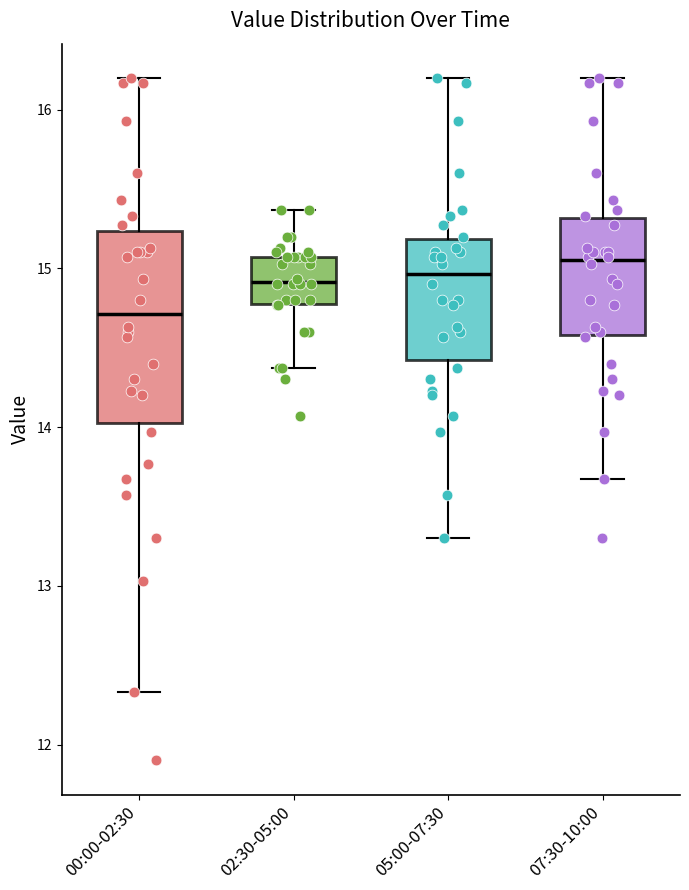

Reading left to right, transcribe this box plot: for each box, give where its median line is, the range the box spans, and where its two whiskers end, as read against the y-axis. The values are not printed on the chart, so give them approximately, as read against the axis.

00:00-02:30: median 14.7, box 14.0 to 15.2, whiskers 12.3 to 16.2
02:30-05:00: median 14.9, box 14.8 to 15.1, whiskers 14.4 to 15.4
05:00-07:30: median 15.0, box 14.4 to 15.2, whiskers 13.3 to 16.2
07:30-10:00: median 15.1, box 14.6 to 15.3, whiskers 13.7 to 16.2